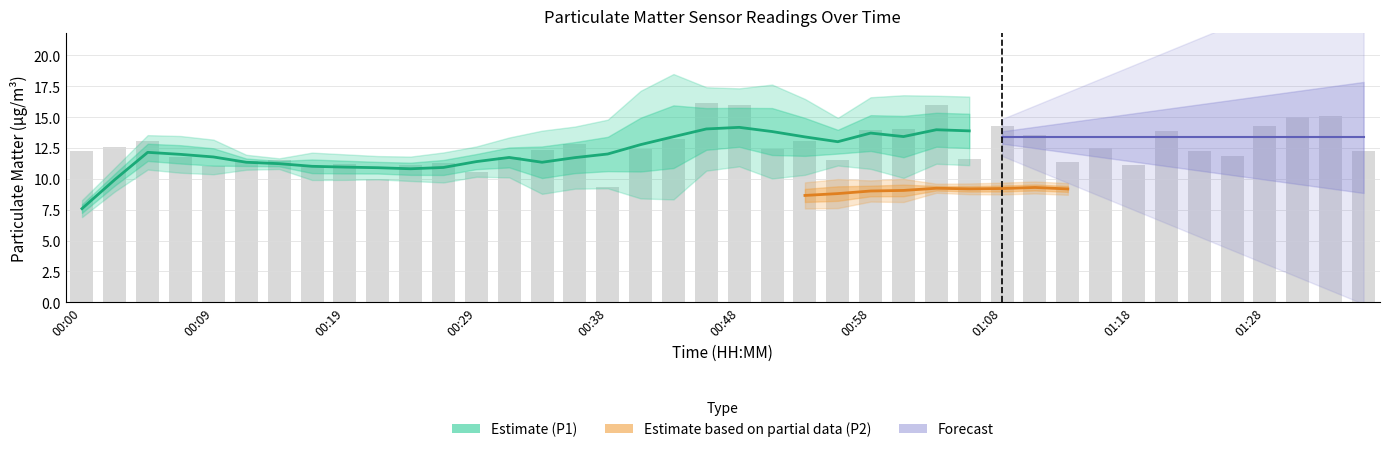

Is it true that the value at 01:32 is 19.6?

False